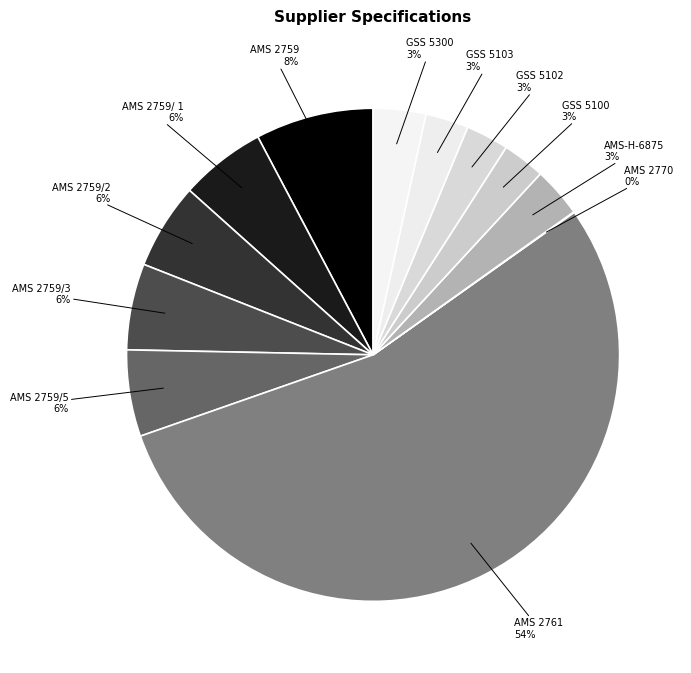

Approximately how many times larger is the value at GSS 5102 compared to AMS 2759/3?

0.5